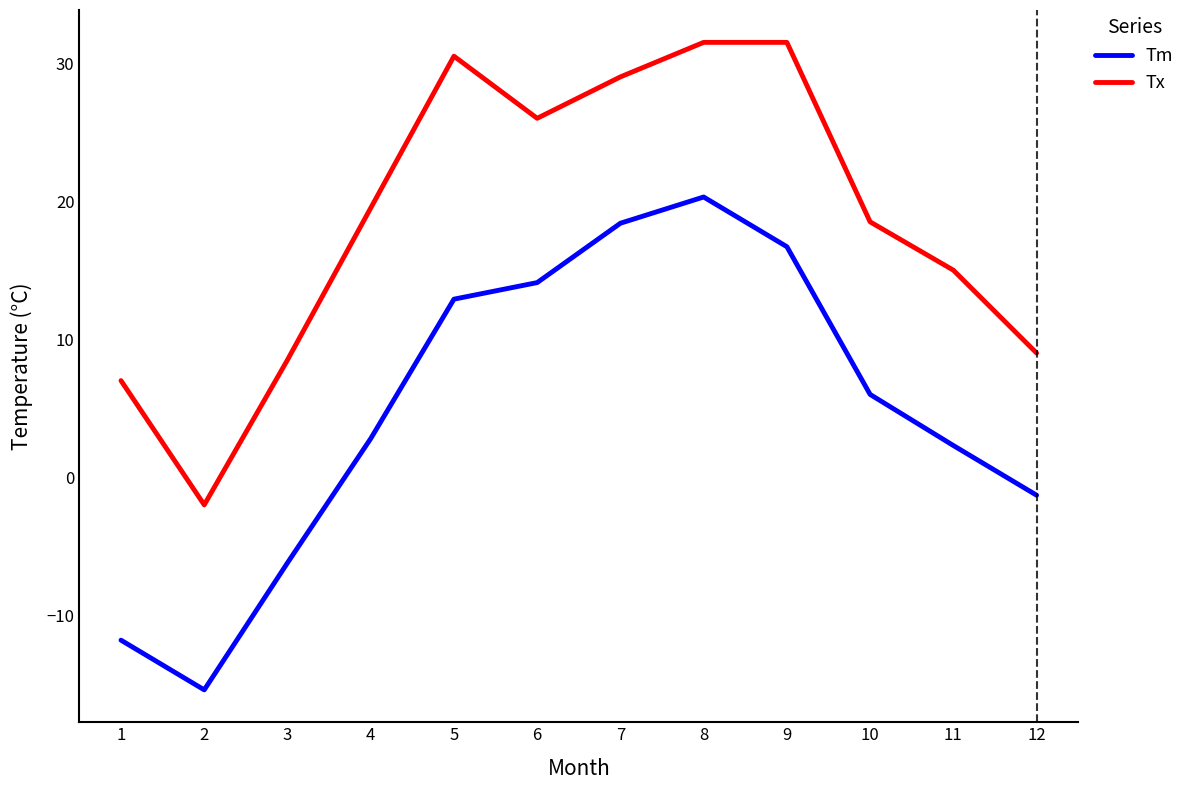

What is the total value across all series at 12?

7.7